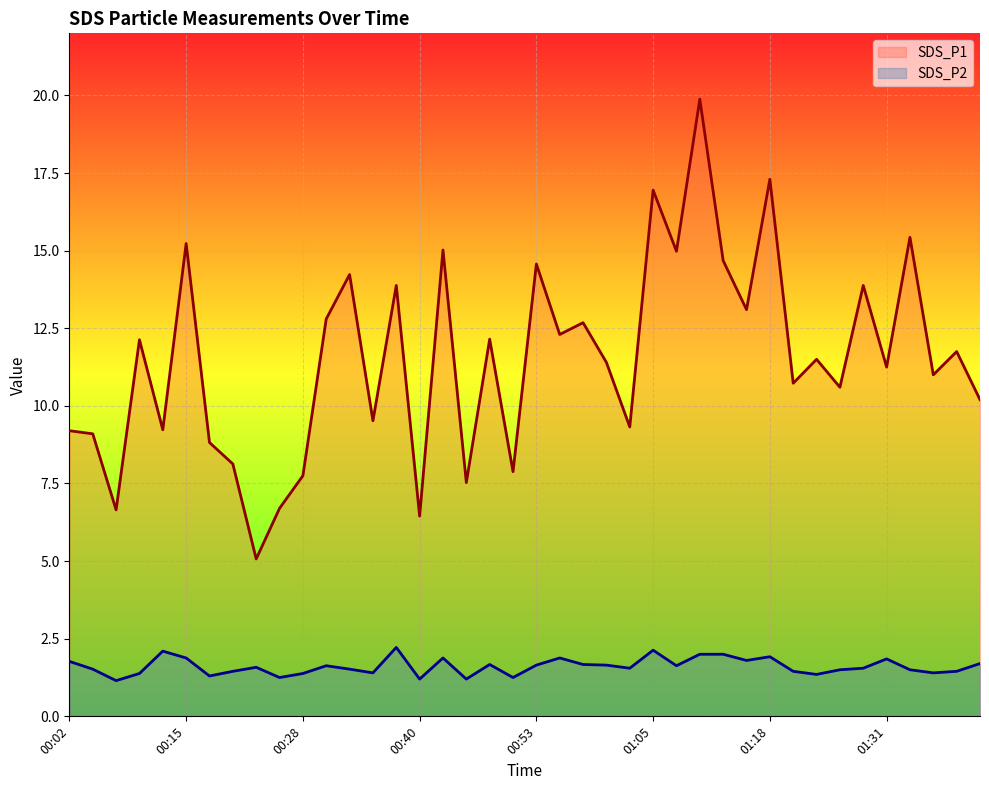

Reading left to right, what are all the values shown in this chart?

SDS_P1: 9.2	9.1	6.7	12.1	9.2	15.2	8.8	8.1	5.1	6.7	7.8	12.8	14.2	9.5	13.9	6.5	15.0	7.5	12.2	7.9	14.6	12.3	12.7	11.4	9.3	16.9	15.0	19.9	14.7	13.1	17.3	10.7	11.5	10.6	13.9	11.2	15.4	11.0	11.8	10.2
SDS_P2: 1.8	1.5	1.1	1.4	2.1	1.9	1.3	1.4	1.6	1.2	1.4	1.6	1.5	1.4	2.2	1.2	1.9	1.2	1.7	1.2	1.6	1.9	1.7	1.6	1.6	2.1	1.6	2.0	2.0	1.8	1.9	1.4	1.4	1.5	1.6	1.9	1.5	1.4	1.4	1.7